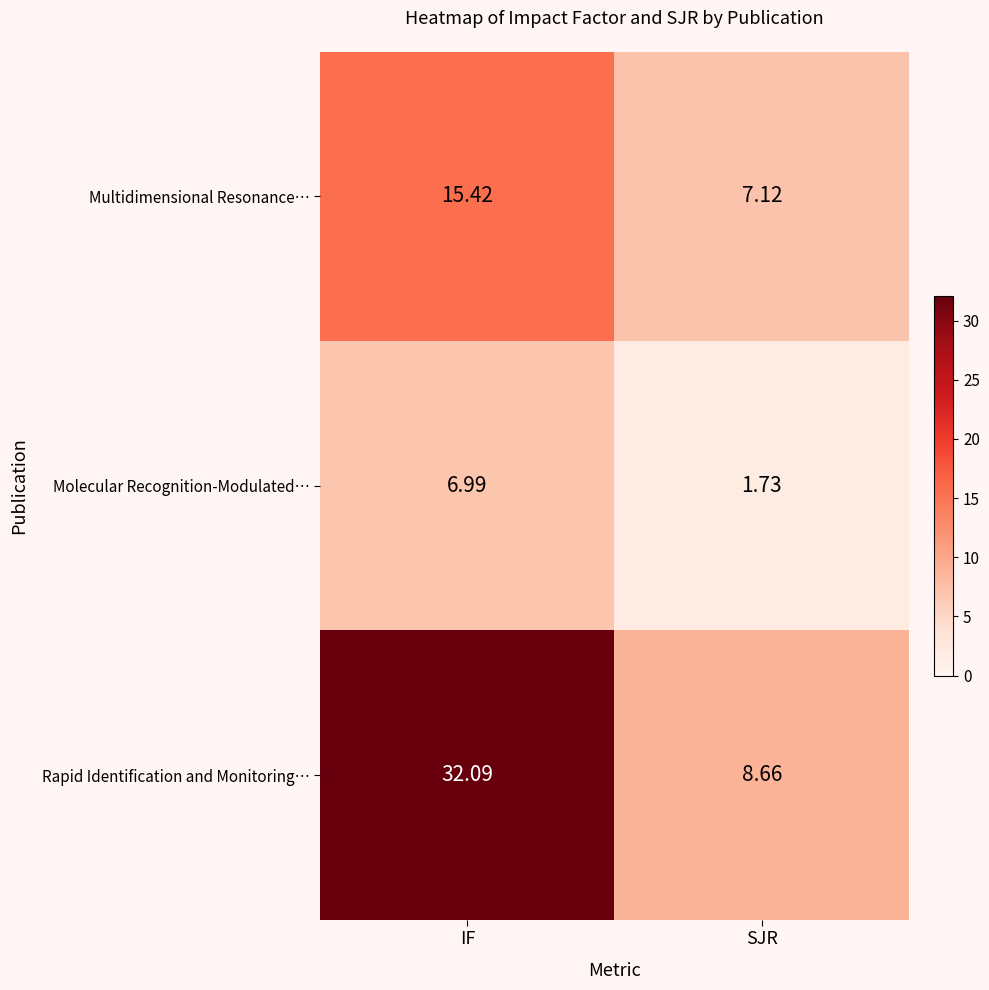

What is the spread (max minus min) of values at IF?

25.1